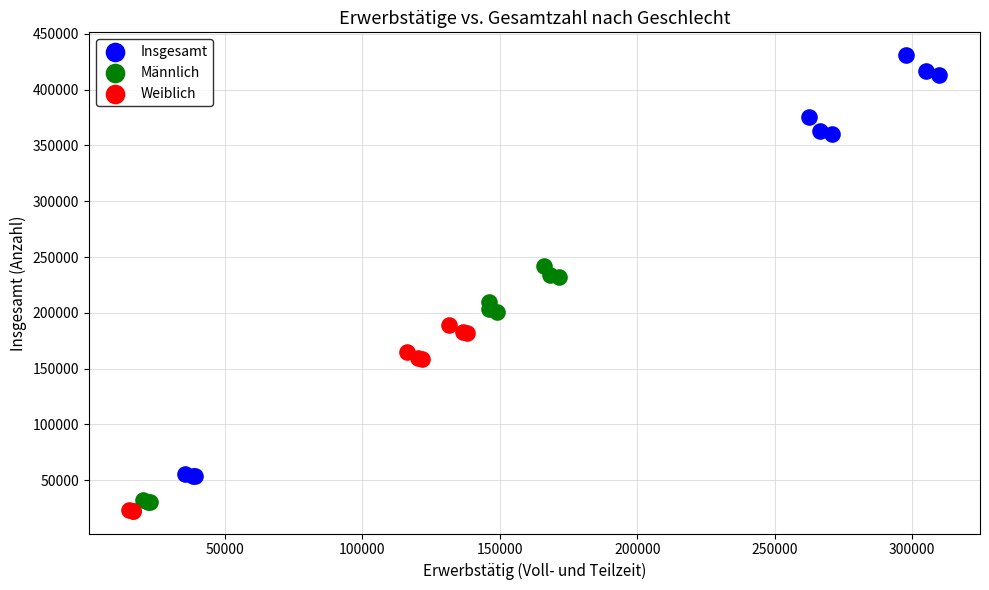

Which series reaches the maximum Y coordinate?

Insgesamt